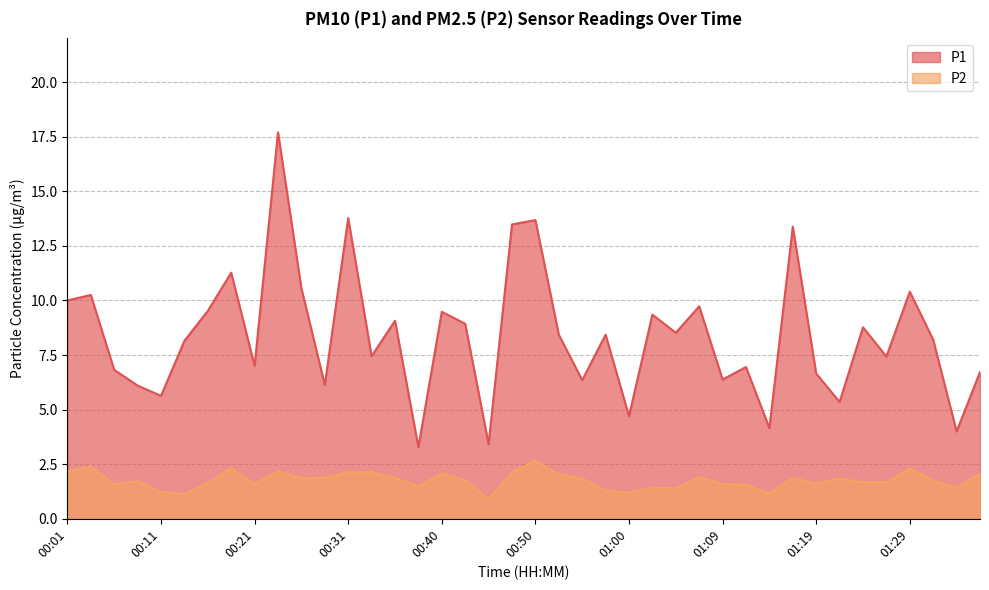

Which has a higher value, 00:28 or 01:21?

00:28